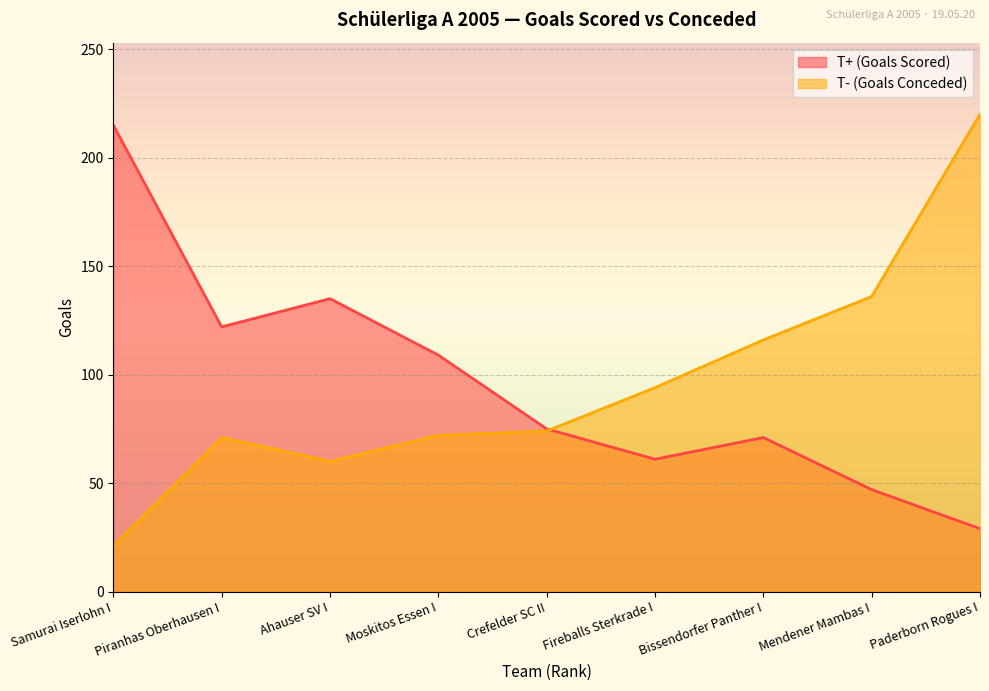

What is the highest value of the T+ (Goals Scored) series?

215